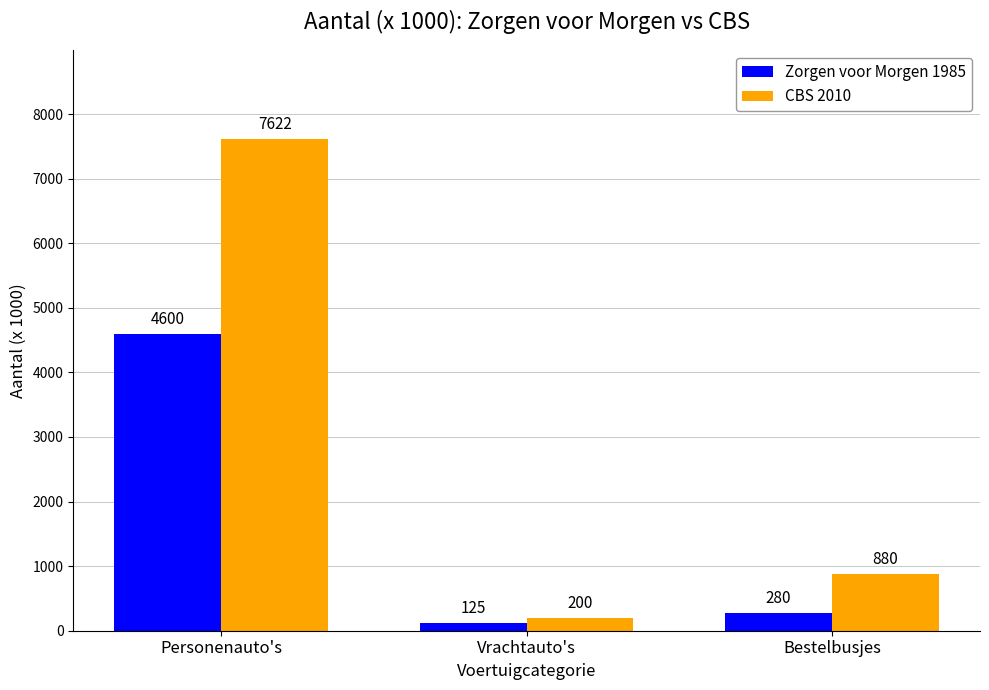

List the series in order of their peak value, lowest first.

Zorgen voor Morgen 1985, CBS 2010